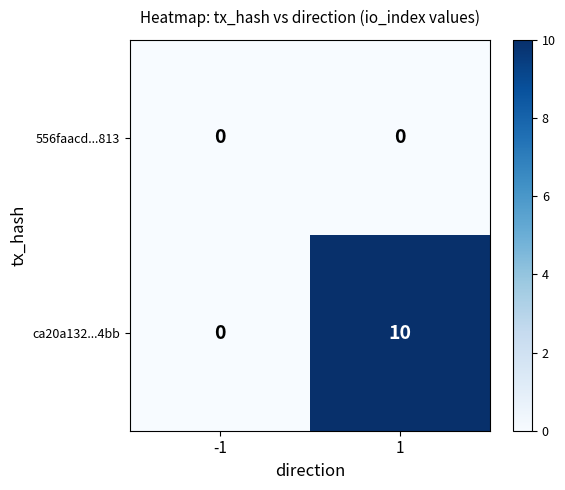

List the series in order of their peak value, highest first.

ca20a132...4bb, 556faacd...813